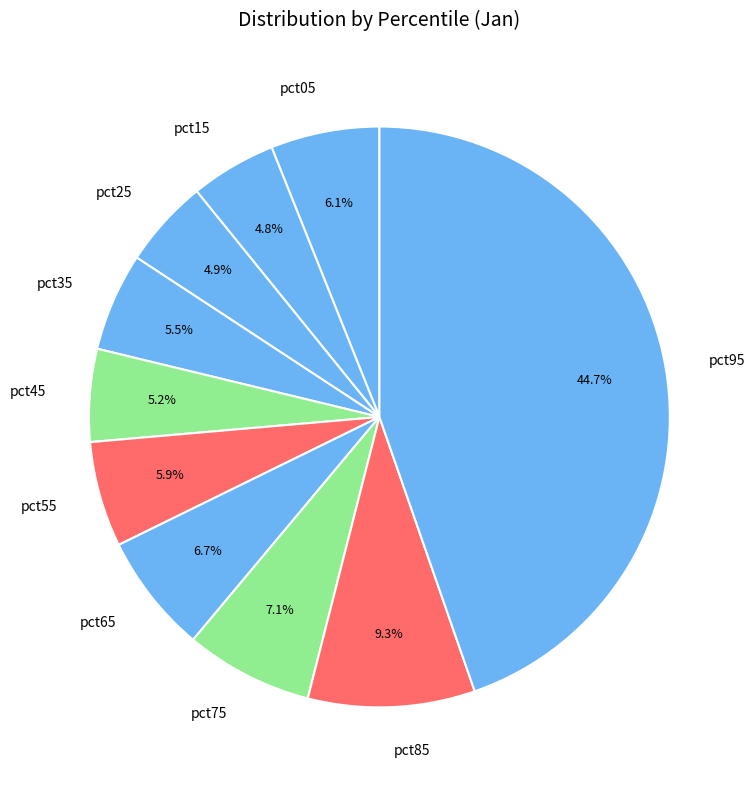

Does pct75 account for over 50% of the chart?

No